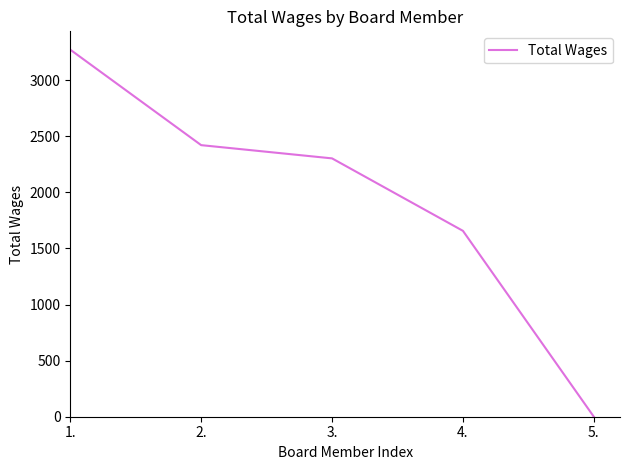

Rank the categories by value from lowest to highest.

5., 4., 3., 2., 1.